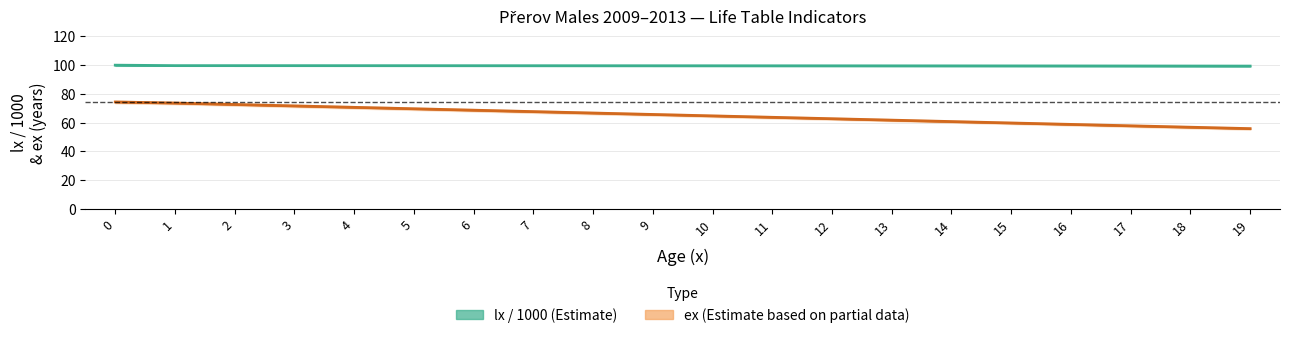

True or false: lx / 1000 (Estimate) and ex (Life Expectancy) intersect in this chart.

False